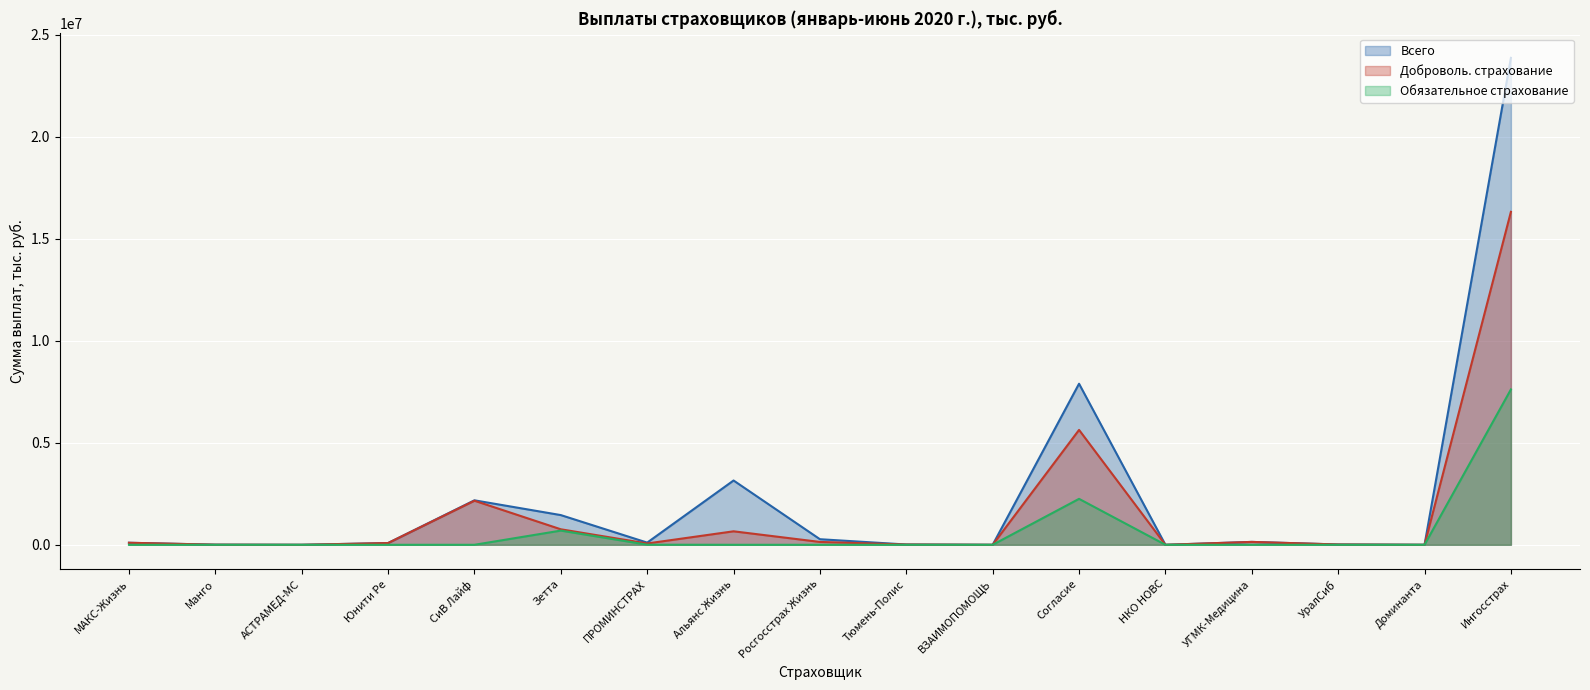

True or false: Всего has more than 0 points higher than both neighbors.

True